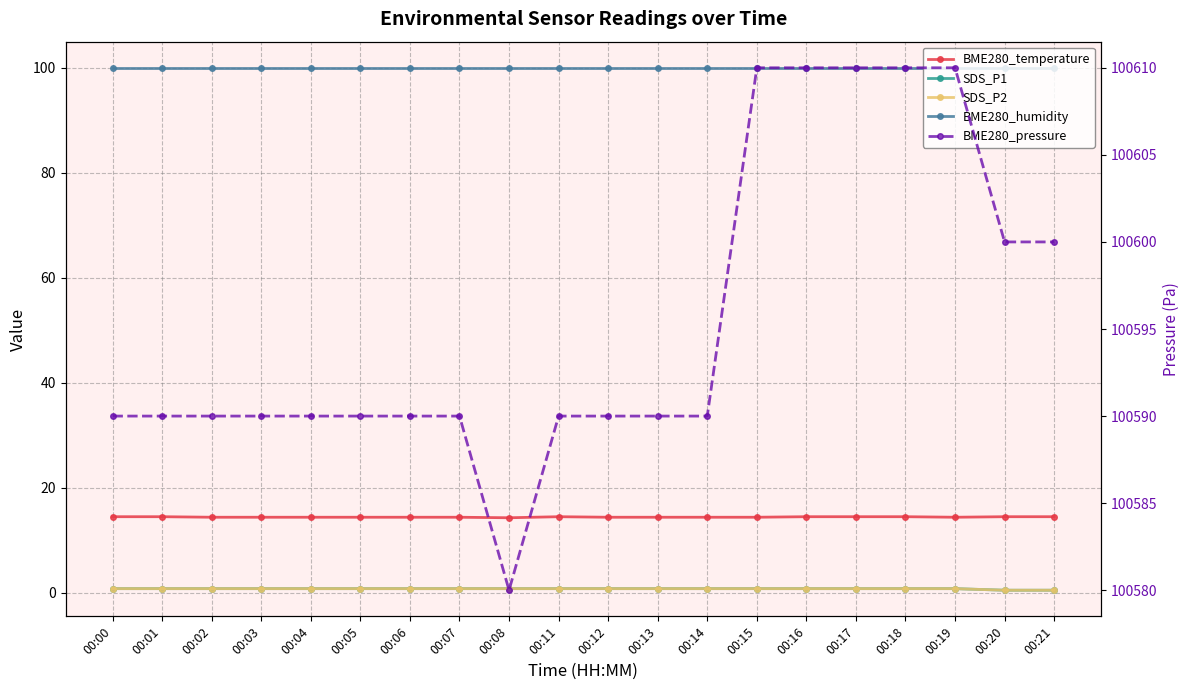

Rank the categories by SDS_P2 value from lowest to highest.

00:20, 00:21, 00:00, 00:01, 00:02, 00:03, 00:04, 00:05, 00:06, 00:07, 00:08, 00:11, 00:12, 00:13, 00:14, 00:15, 00:16, 00:17, 00:18, 00:19